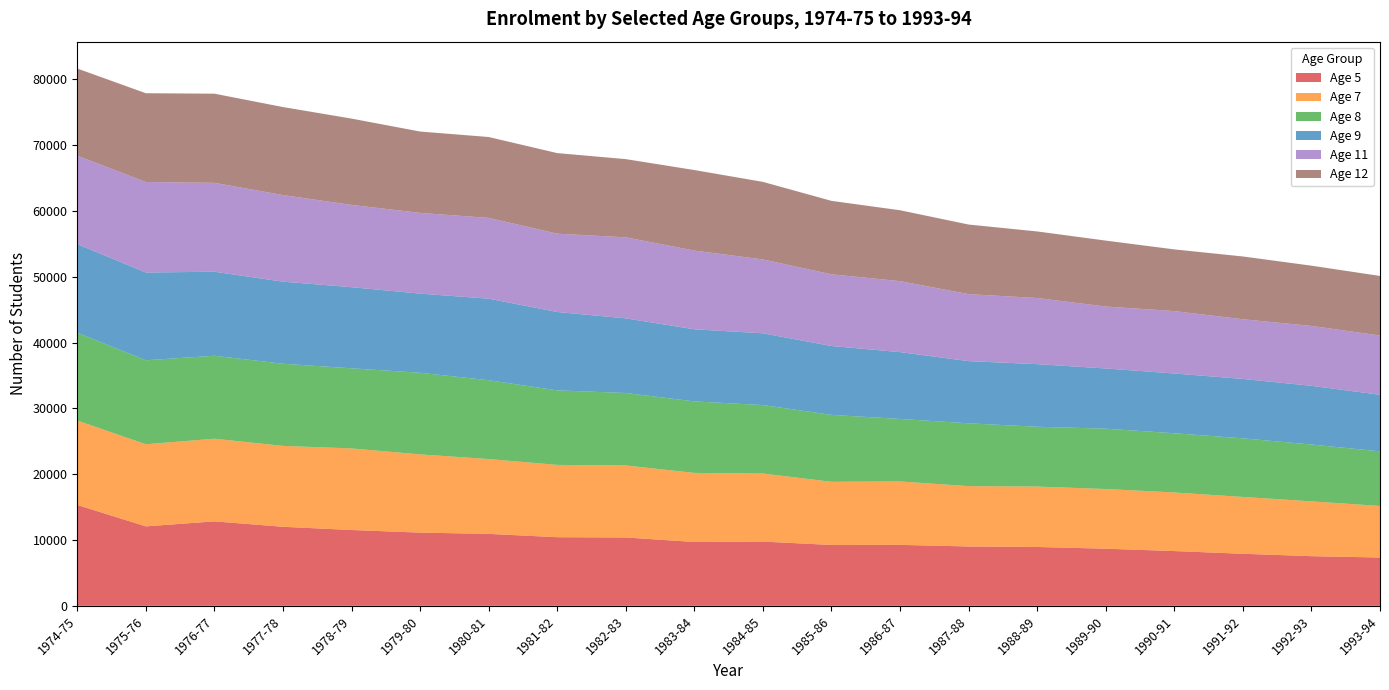

Reading left to right, what are all the values shown in this chart?

Age 5: 1974-75=15323	1975-76=12071	1976-77=12832	1977-78=12009	1978-79=11517	1979-80=11123	1980-81=10929	1981-82=10427	1982-83=10384	1983-84=9700	1984-85=9759	1985-86=9249	1986-87=9262	1987-88=9016	1988-89=8941	1989-90=8679	1990-91=8321	1991-92=7909	1992-93=7544	1993-94=7340
Age 7: 1974-75=12826	1975-76=12477	1976-77=12554	1977-78=12289	1978-79=12395	1979-80=11884	1980-81=11369	1981-82=10984	1982-83=10939	1983-84=10494	1984-85=10337	1985-86=9594	1986-87=9632	1987-88=9168	1988-89=9178	1989-90=9067	1990-91=8902	1991-92=8632	1992-93=8331	1993-94=7830
Age 8: 1974-75=13336	1975-76=12757	1976-77=12602	1977-78=12481	1978-79=12172	1979-80=12399	1980-81=11976	1981-82=11321	1982-83=11011	1983-84=10863	1984-85=10402	1985-86=10164	1986-87=9498	1987-88=9543	1988-89=9085	1989-90=9168	1990-91=8994	1991-92=8905	1992-93=8628	1993-94=8301
Age 9: 1974-75=13466	1975-76=13332	1976-77=12765	1977-78=12465	1978-79=12324	1979-80=12022	1980-81=12386	1981-82=11907	1982-83=11336	1983-84=10954	1984-85=10901	1985-86=10465	1986-87=10150	1987-88=9448	1988-89=9512	1989-90=9146	1990-91=9078	1991-92=9024	1992-93=8920	1993-94=8591
Age 11: 1974-75=13430	1975-76=13747	1976-77=13506	1977-78=13158	1978-79=12495	1979-80=12267	1980-81=12272	1981-82=11895	1982-83=12309	1983-84=11959	1984-85=11224	1985-86=10894	1986-87=10785	1987-88=10175	1988-89=10047	1989-90=9408	1990-91=9482	1991-92=9065	1992-93=9099	1993-94=9000
Age 12: 1974-75=13244	1975-76=13489	1976-77=13546	1977-78=13371	1978-79=13117	1979-80=12359	1980-81=12291	1981-82=12243	1982-83=11883	1983-84=12233	1984-85=11783	1985-86=11155	1986-87=10768	1987-88=10575	1988-89=10113	1989-90=10017	1990-91=9373	1991-92=9538	1992-93=9154	1993-94=9051